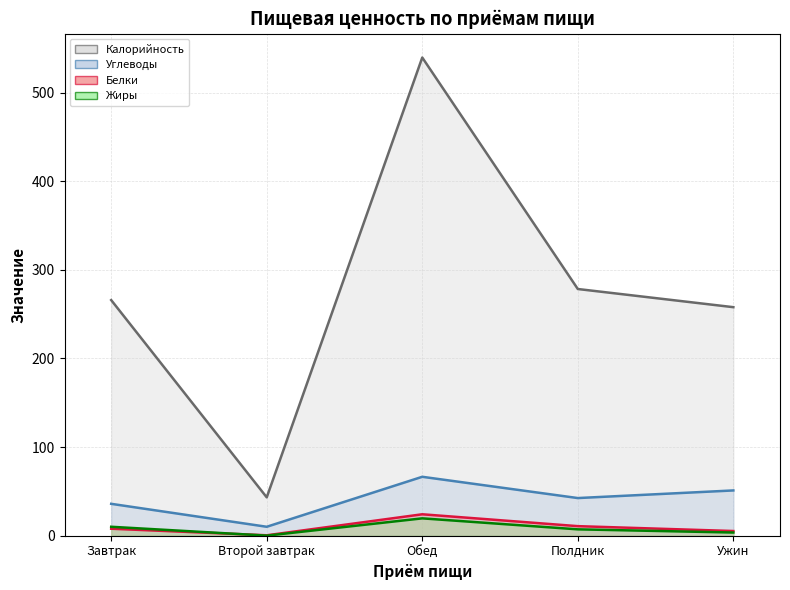

What is the value of the Жиры point at the 3rd from the left?

19.6